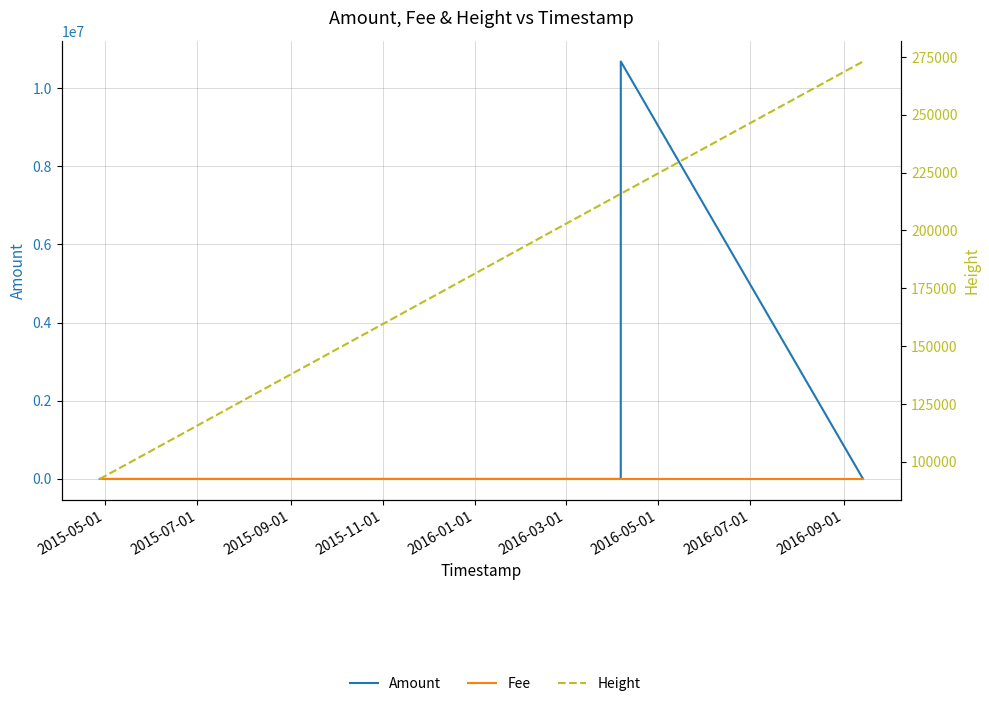

What is the value of the Amount point at the 5th from the left?

4999999.0